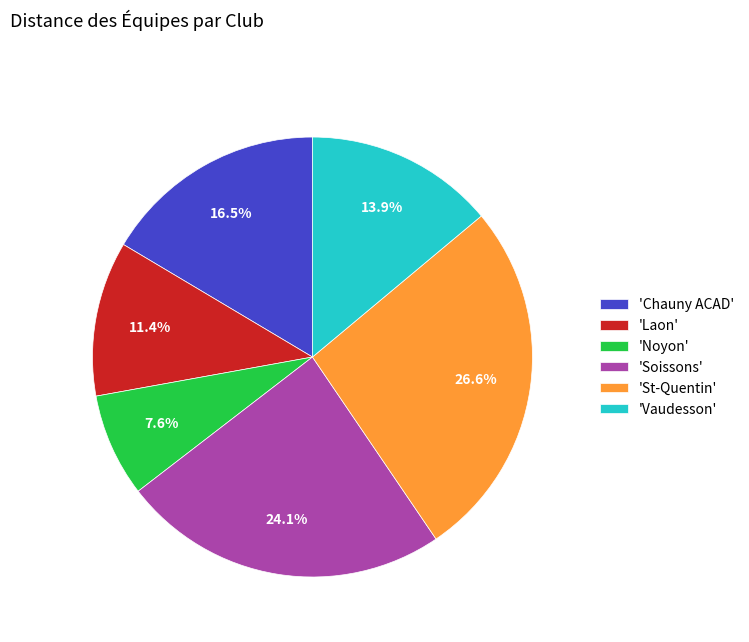

To the nearest percent, what is the difference between the largest and smallest slice percentages?

19%